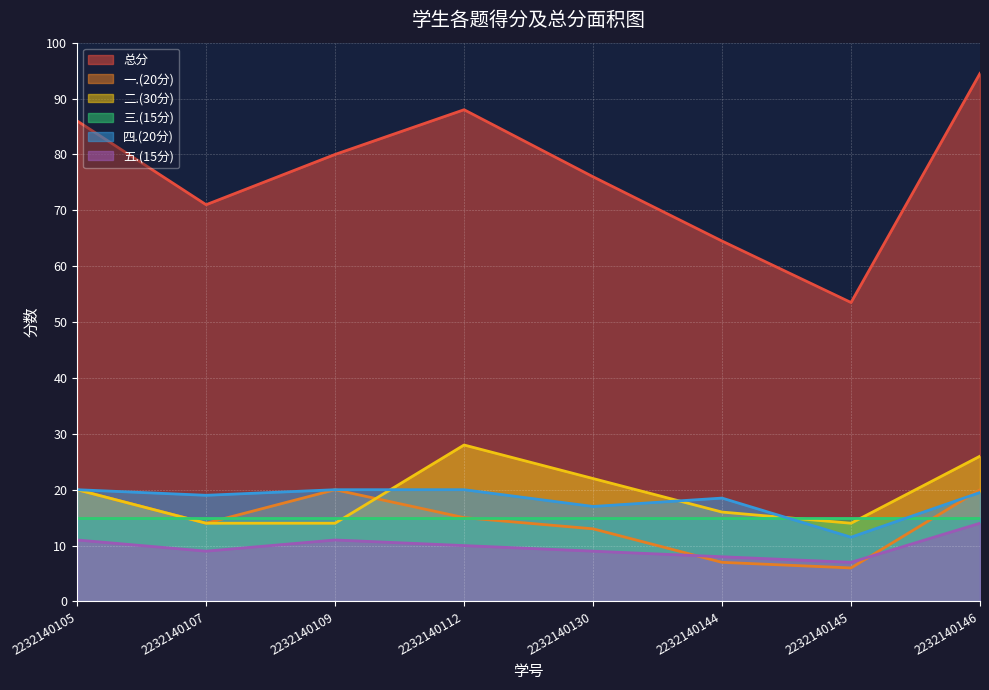

In 总分, how many points are higher than both neighbors (excluding endpoints)?

1